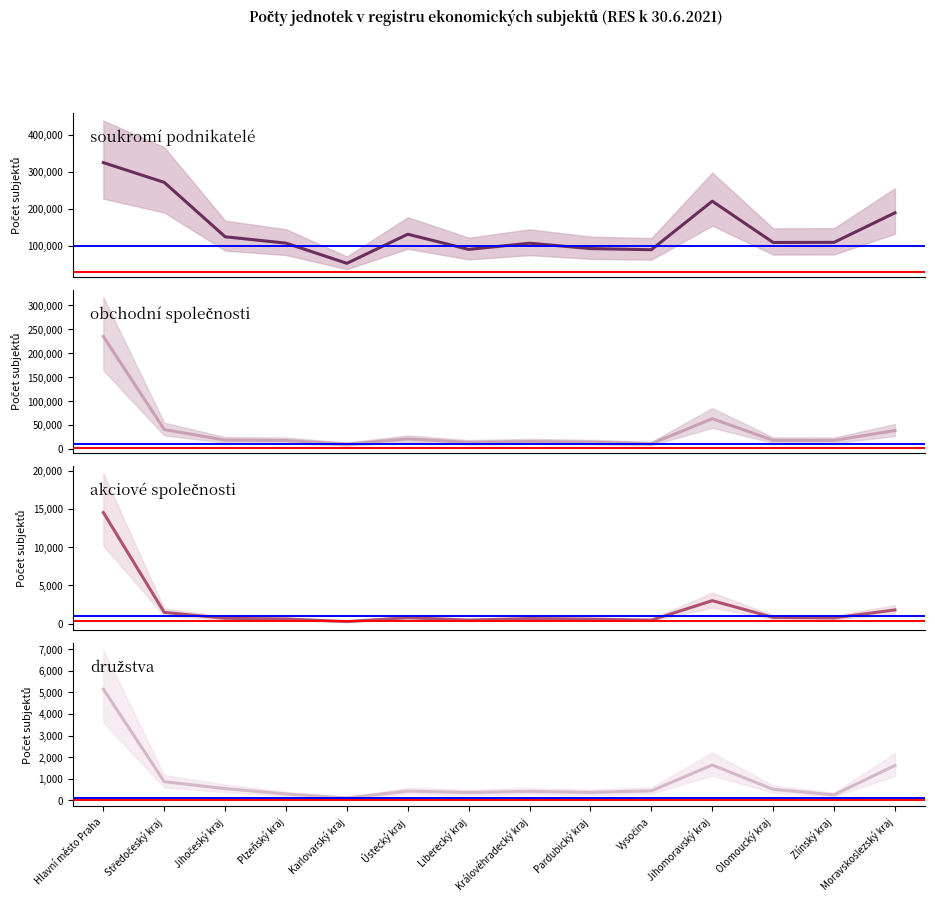

Which series has the largest range (max minus min)?

soukromí podnikatelé